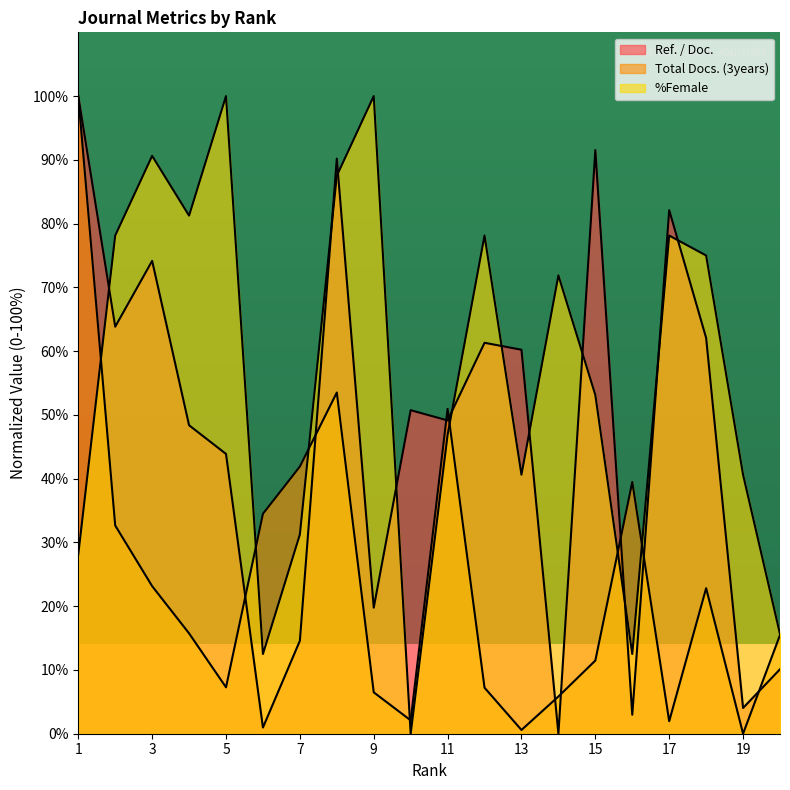

What is the difference between the Total Docs. (3years) values at 18 and 6?

11.7